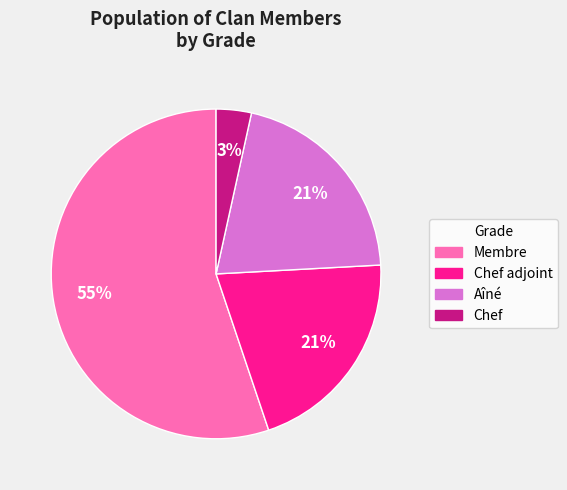

To the nearest percent, what is the average slice percentage?

25%